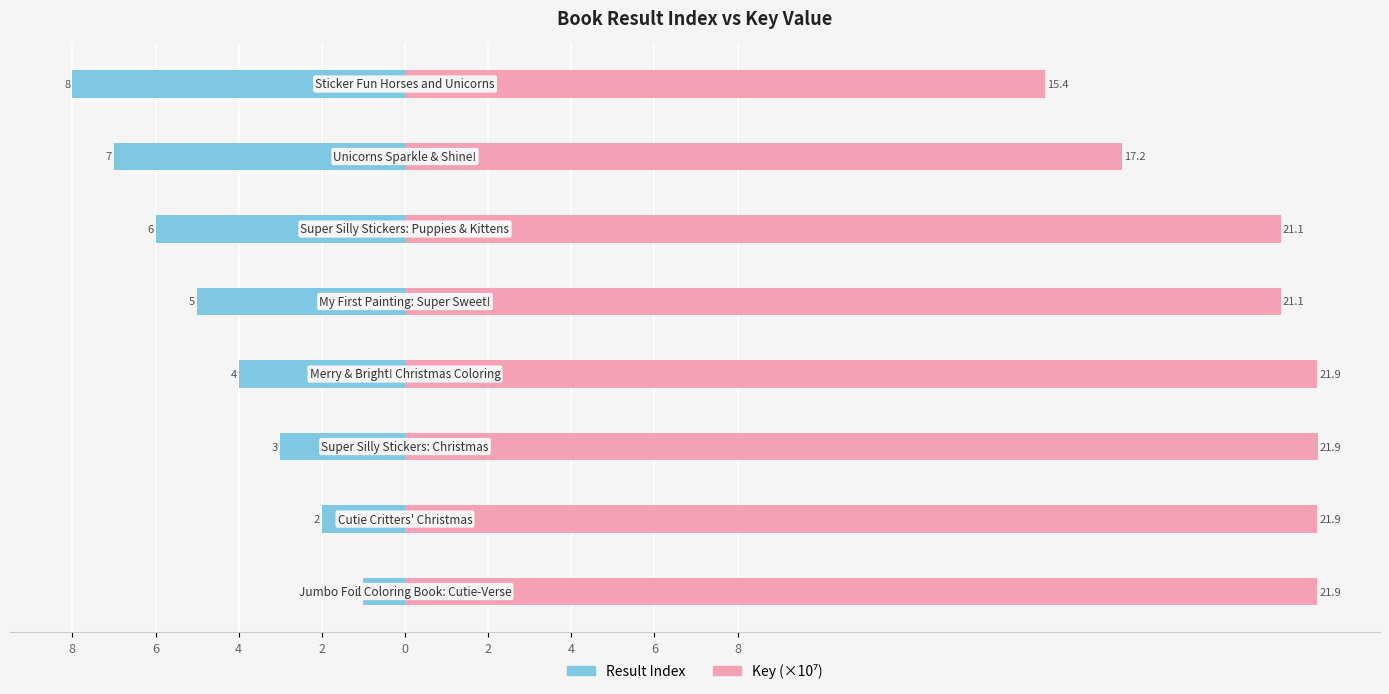

What is the average value of the Result Index series?

-4.5